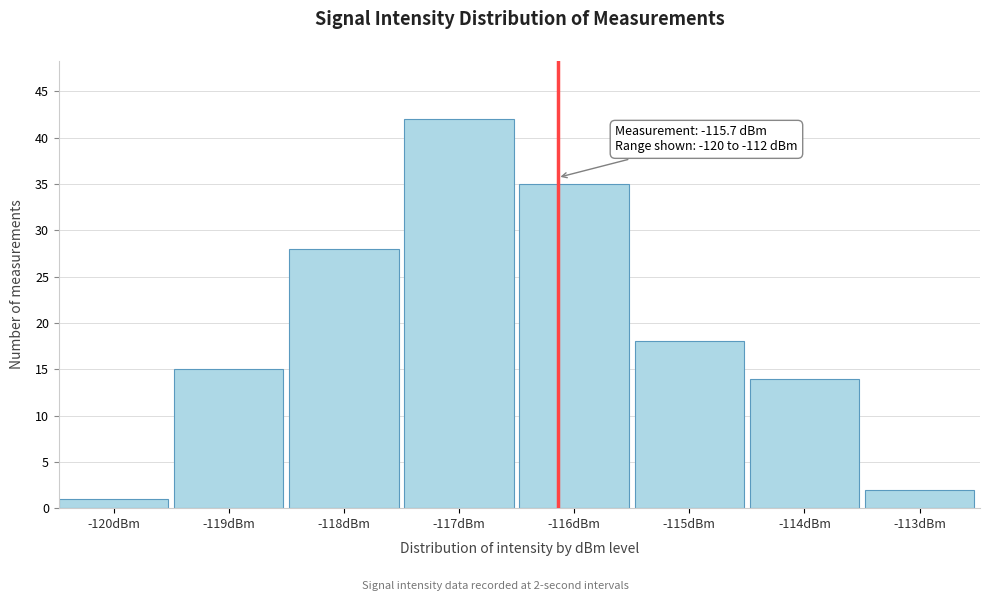

Reading right to left, what are all the values shown in this chart?

-113dBm=2	-114dBm=14	-115dBm=18	-116dBm=35	-117dBm=42	-118dBm=28	-119dBm=15	-120dBm=1